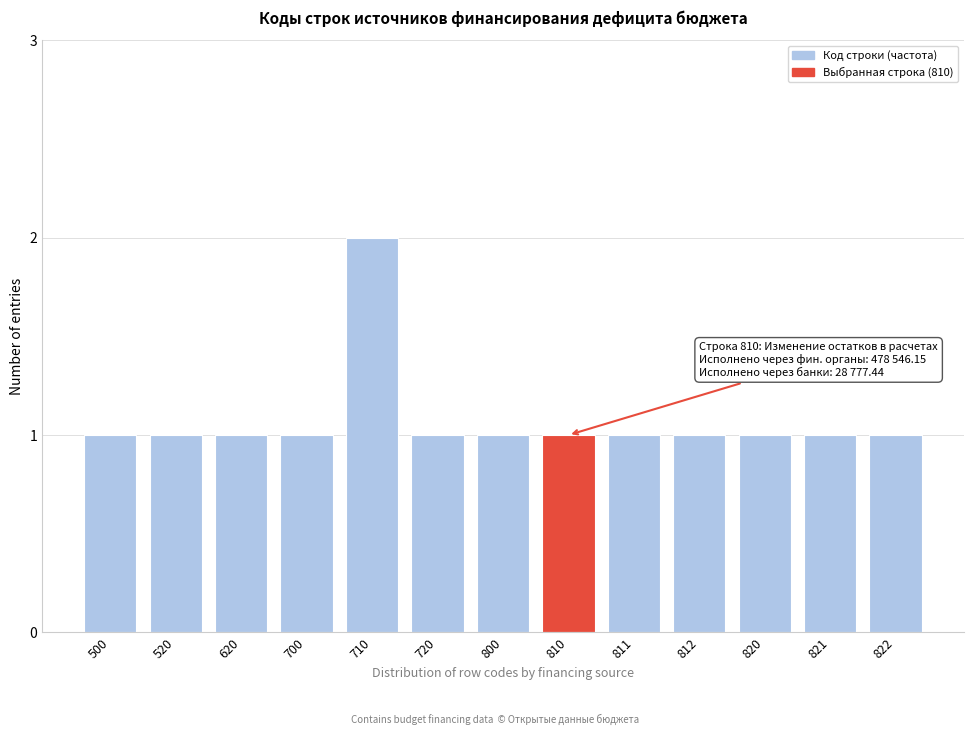

Reading left to right, what are all the values shown in this chart?

1	1	1	1	2	1	1	1	1	1	1	1	1